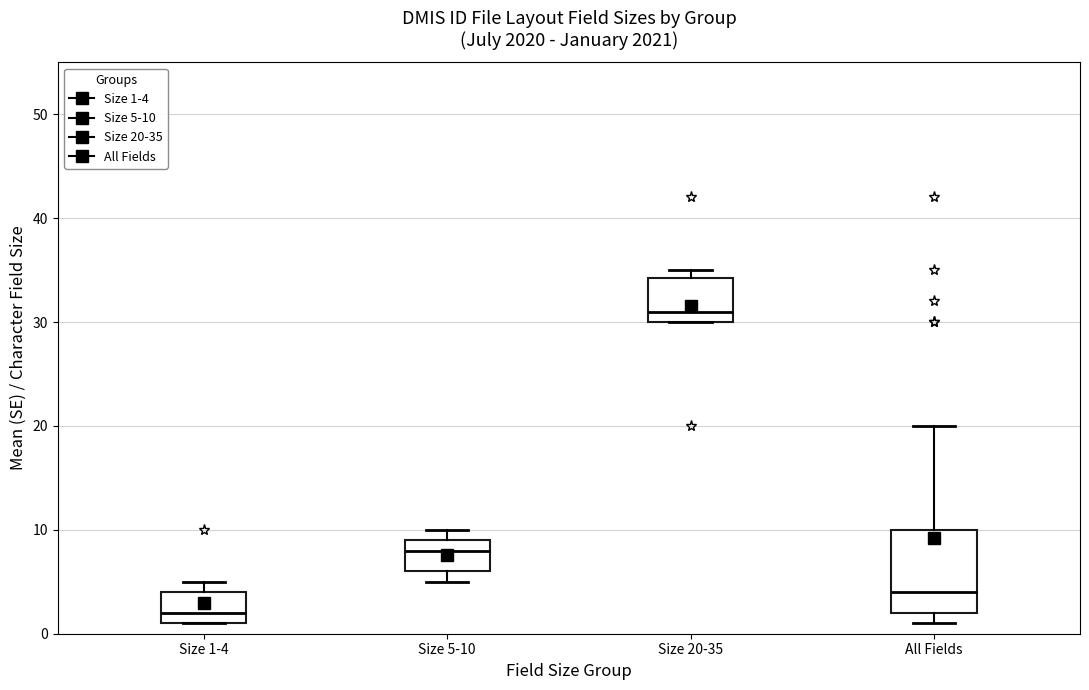

Where does the median line of the box for Size 5-10 sit on the y-axis? The values are not printed on the chart, so give them approximately, as read against the axis.

8